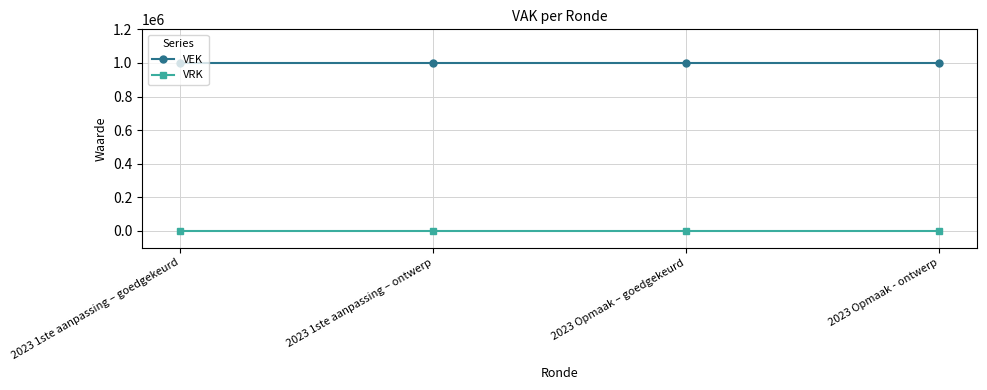

Is it true that VEK equals 1000000 at 2023 Opmaak – goedgekeurd?

True